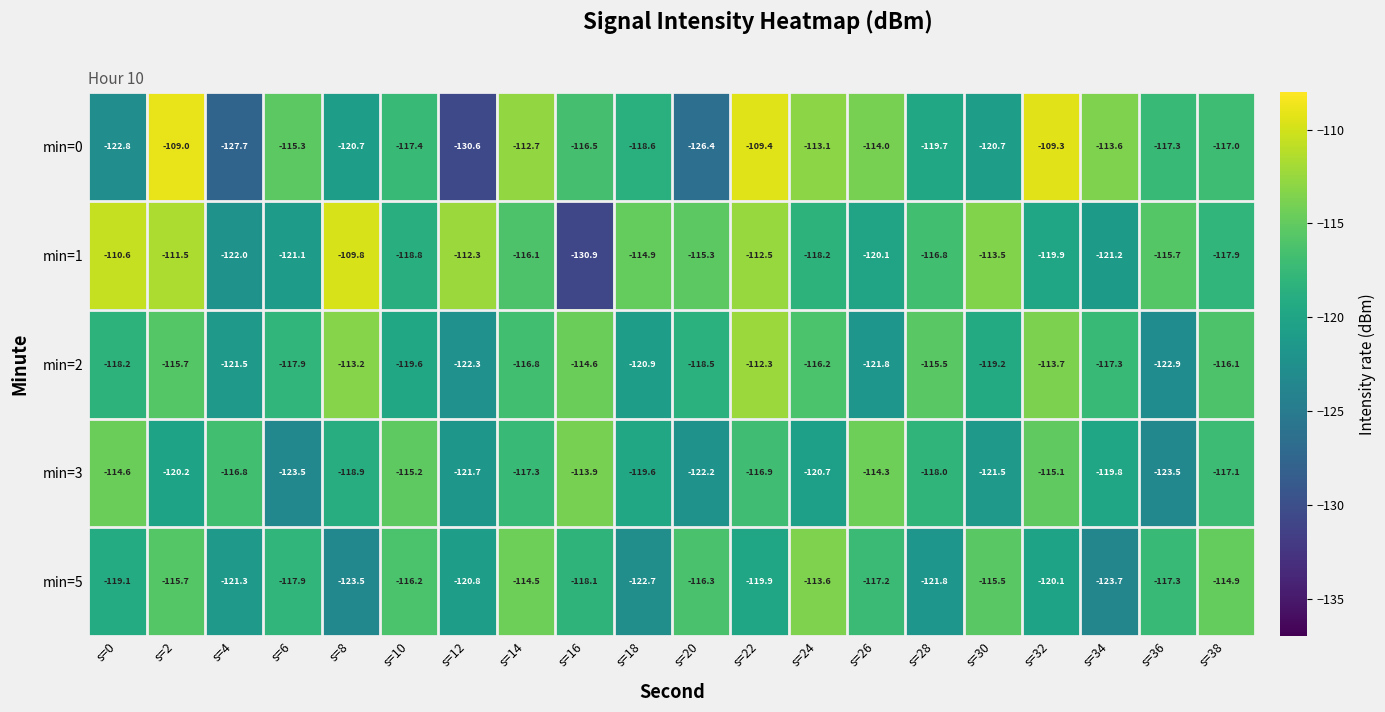

Is it true that min=5 equals -114.9 at s=38?

True